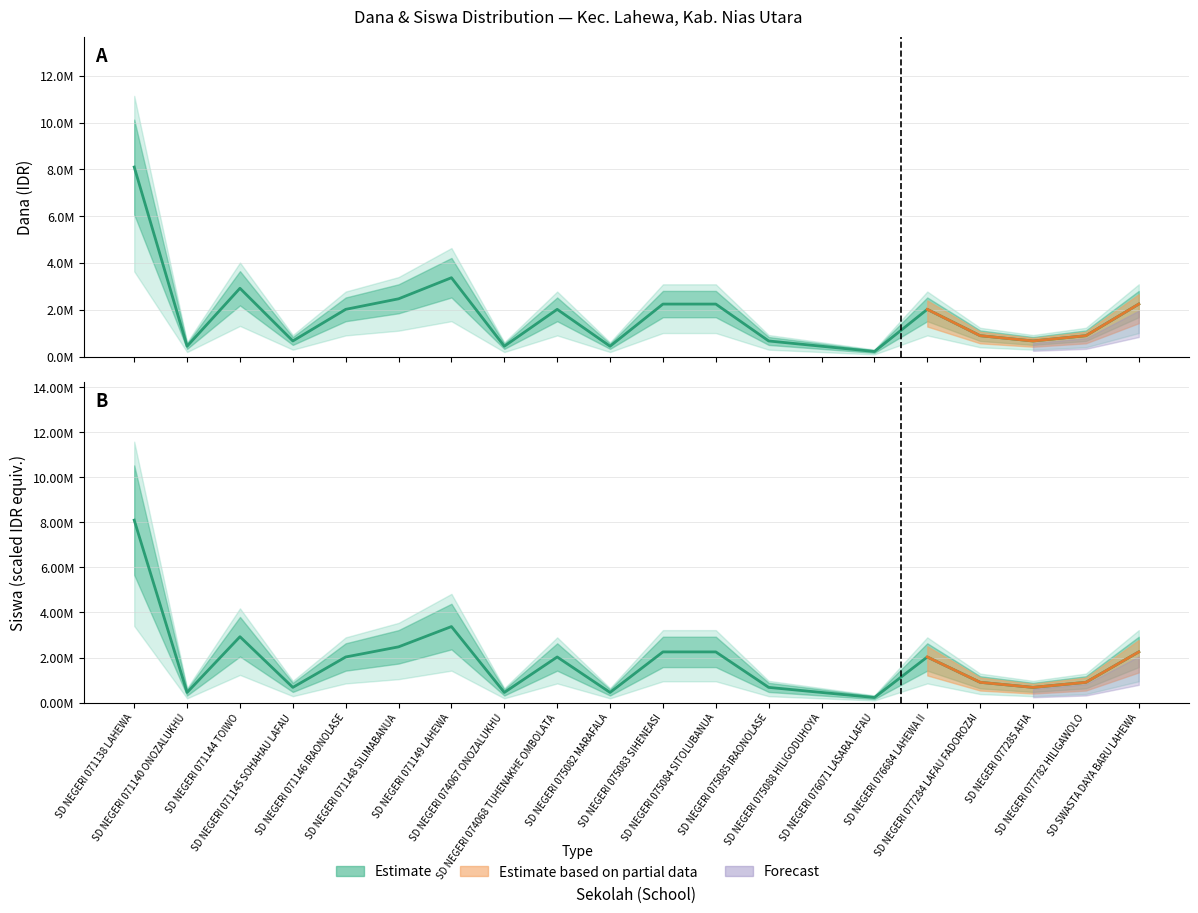

What position from the left is SD NEGERI 071144 TOIWO?

3